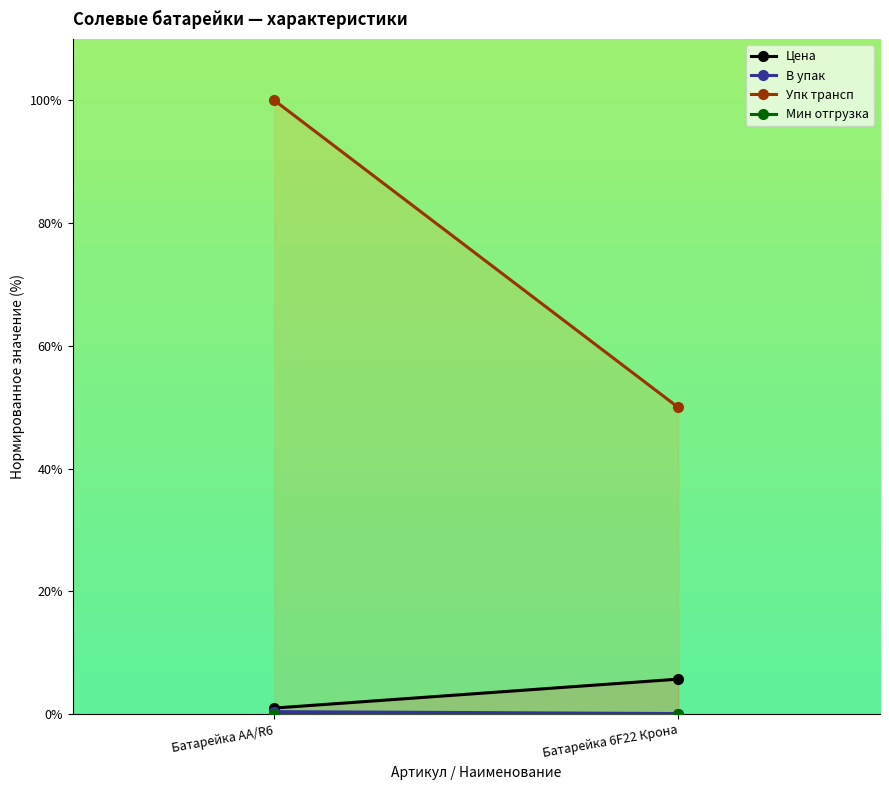

Which has a higher value, Батарейка 6F22 Крона or Батарейка АА/R6?

Батарейка 6F22 Крона